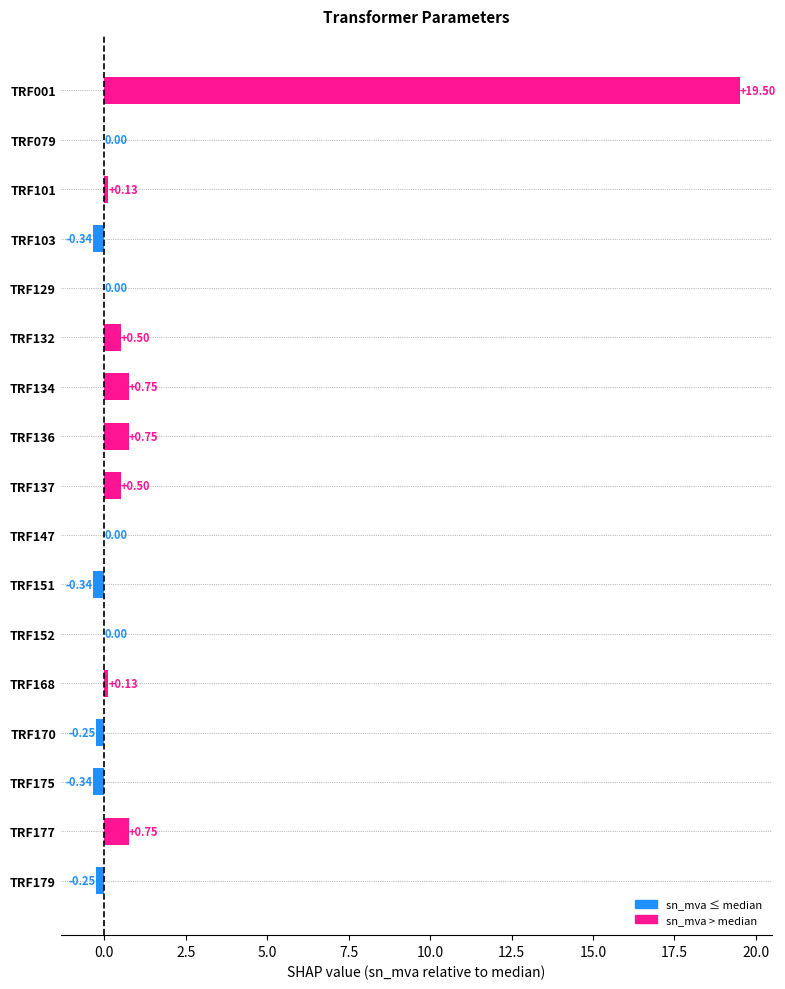

Which has a higher value, TRF179 or TRF152?

TRF152